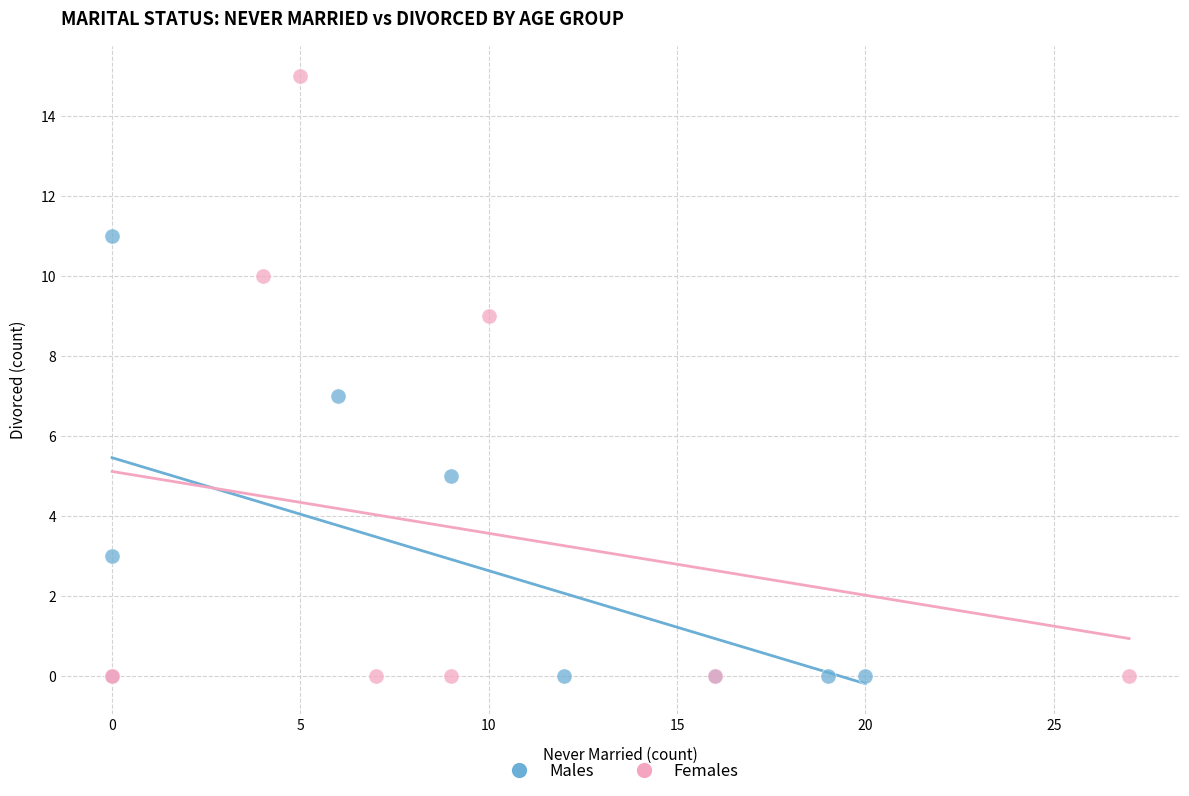

Which series has the widest spread of Y values?

Females